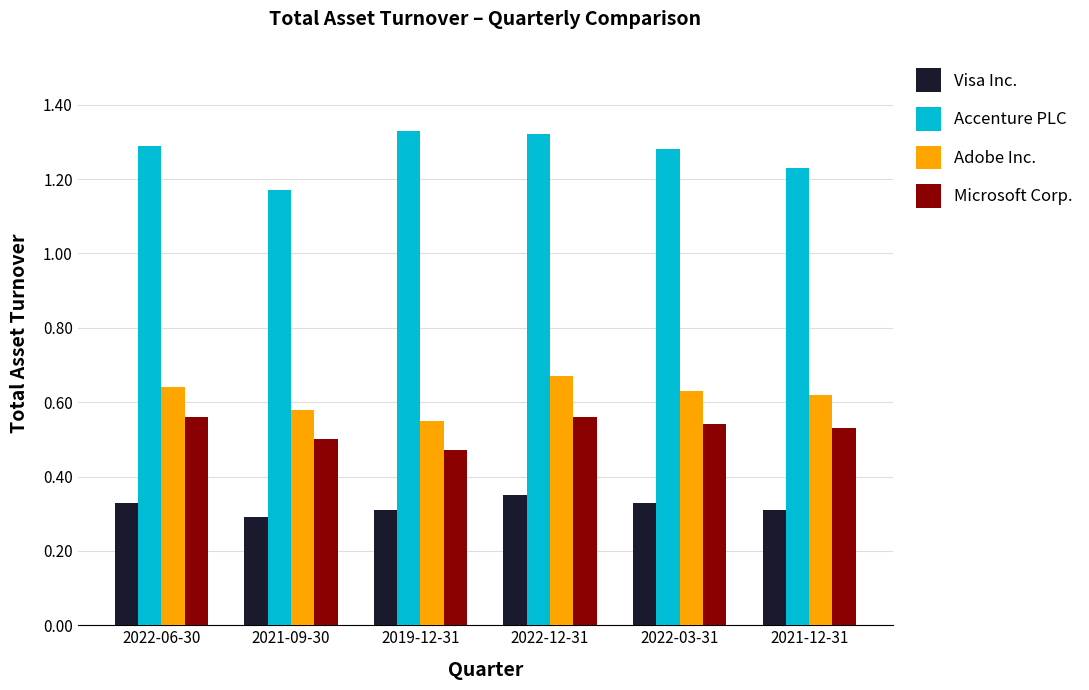

Which category has the highest value in the Visa Inc. series?

2022-12-31